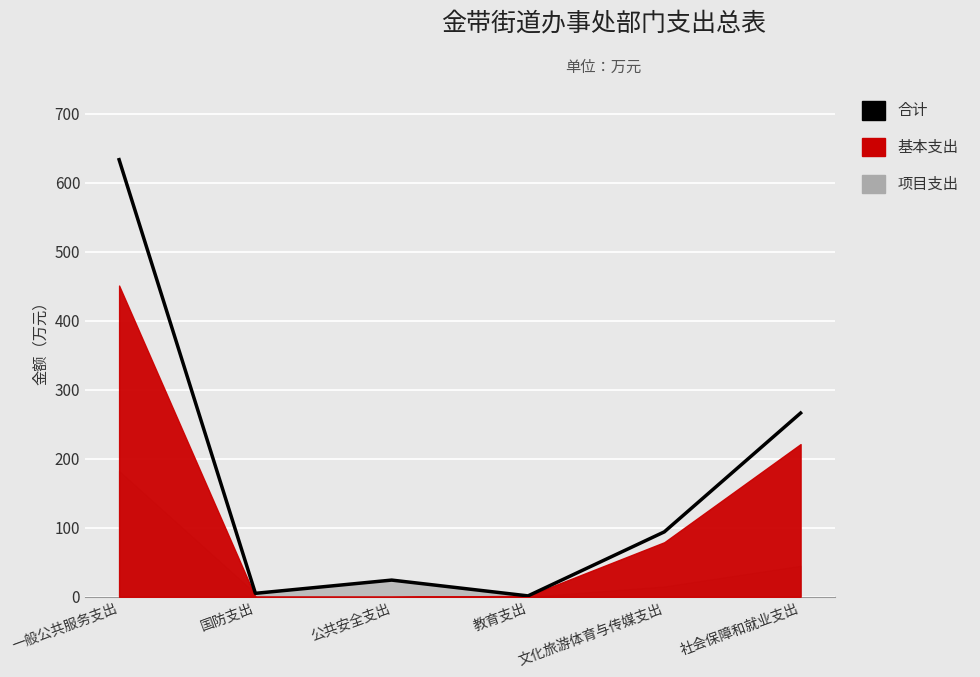

What is the sum of all values?

1024.8